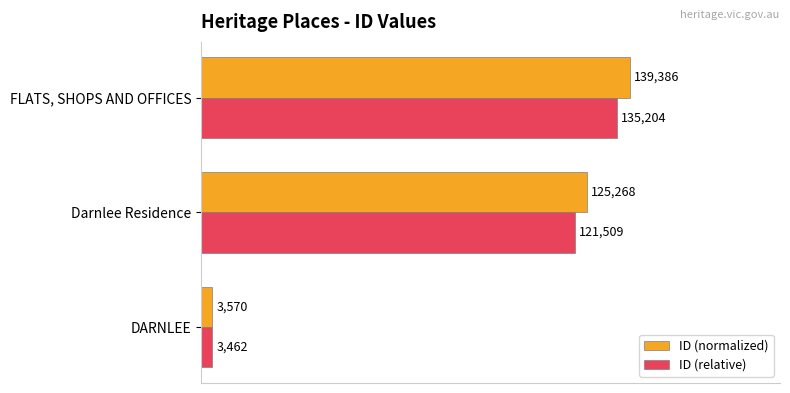

What are all the series names shown in the legend?

ID (normalized), ID (relative)